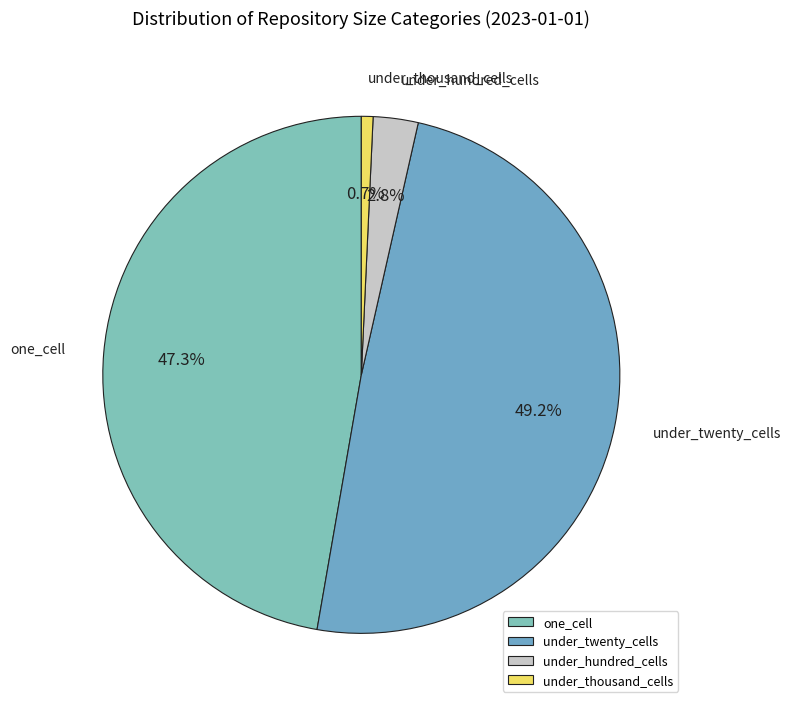

Which category has the biggest portion of the pie?

under_twenty_cells